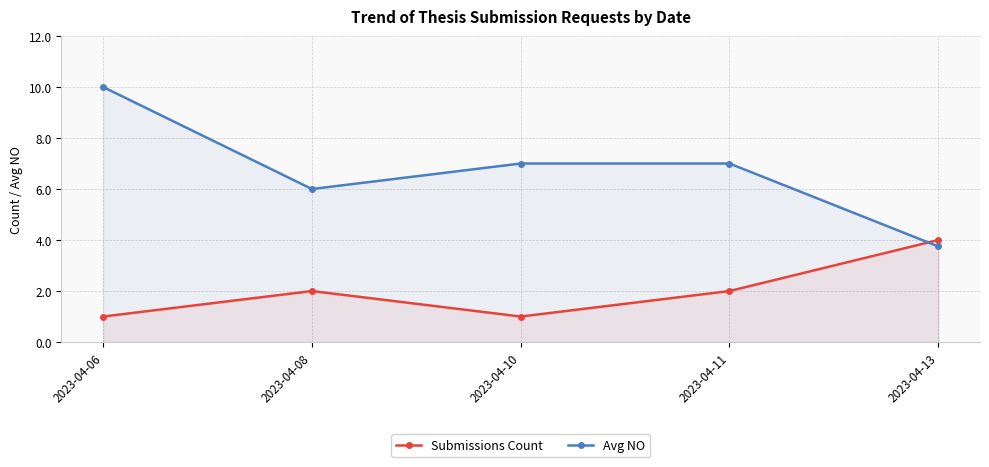

Where is the first local minimum for Avg NO?

2023-04-08